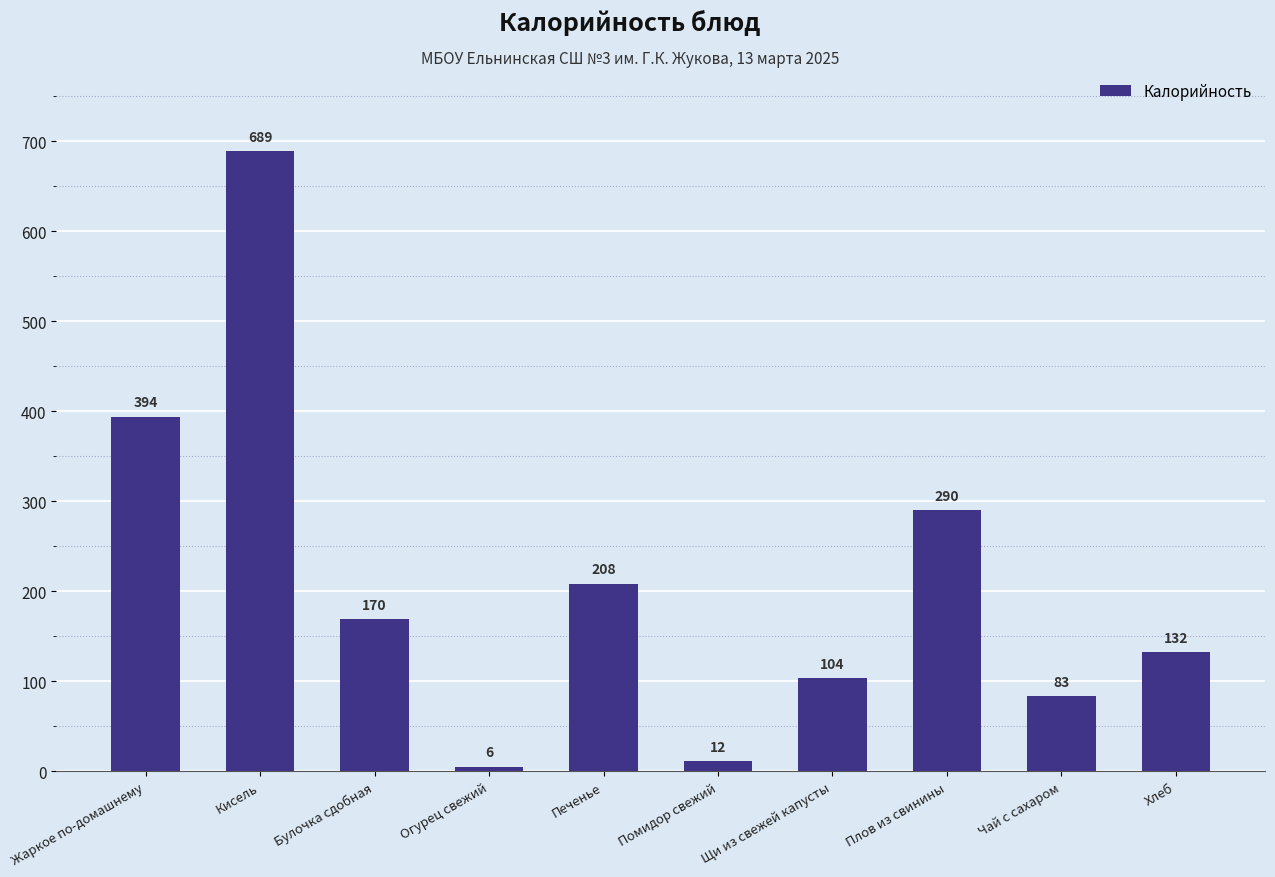

Is it true that the value at Хлеб is 132.5?

True